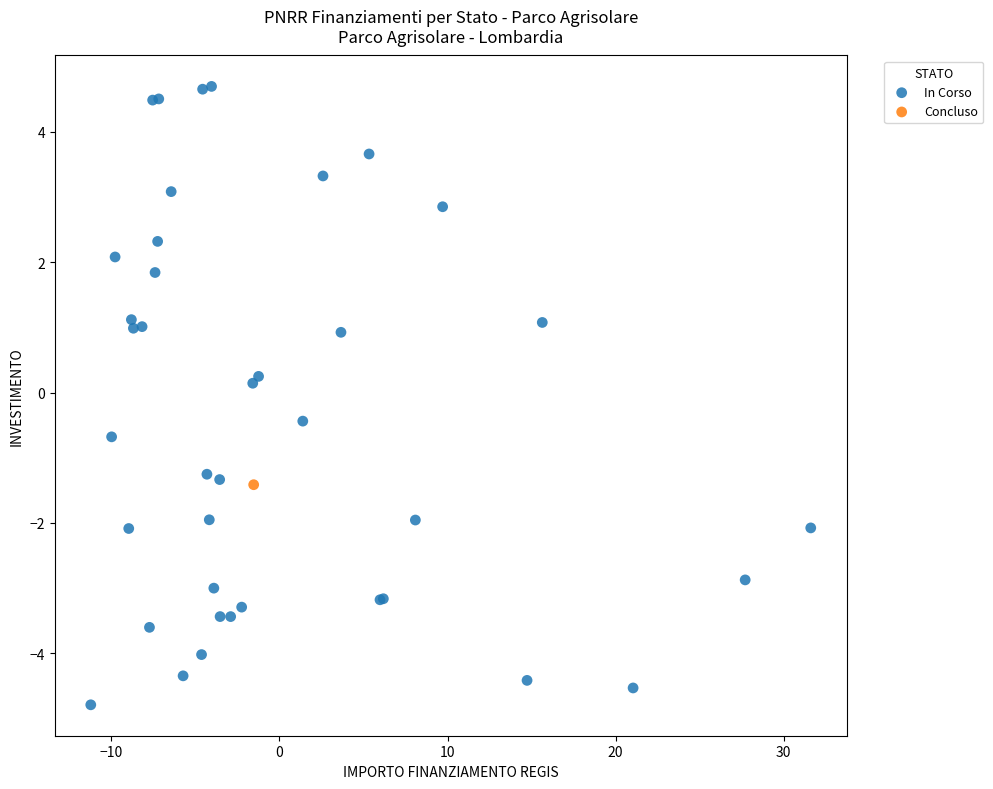

What are all the series names shown in the legend?

In Corso, Concluso